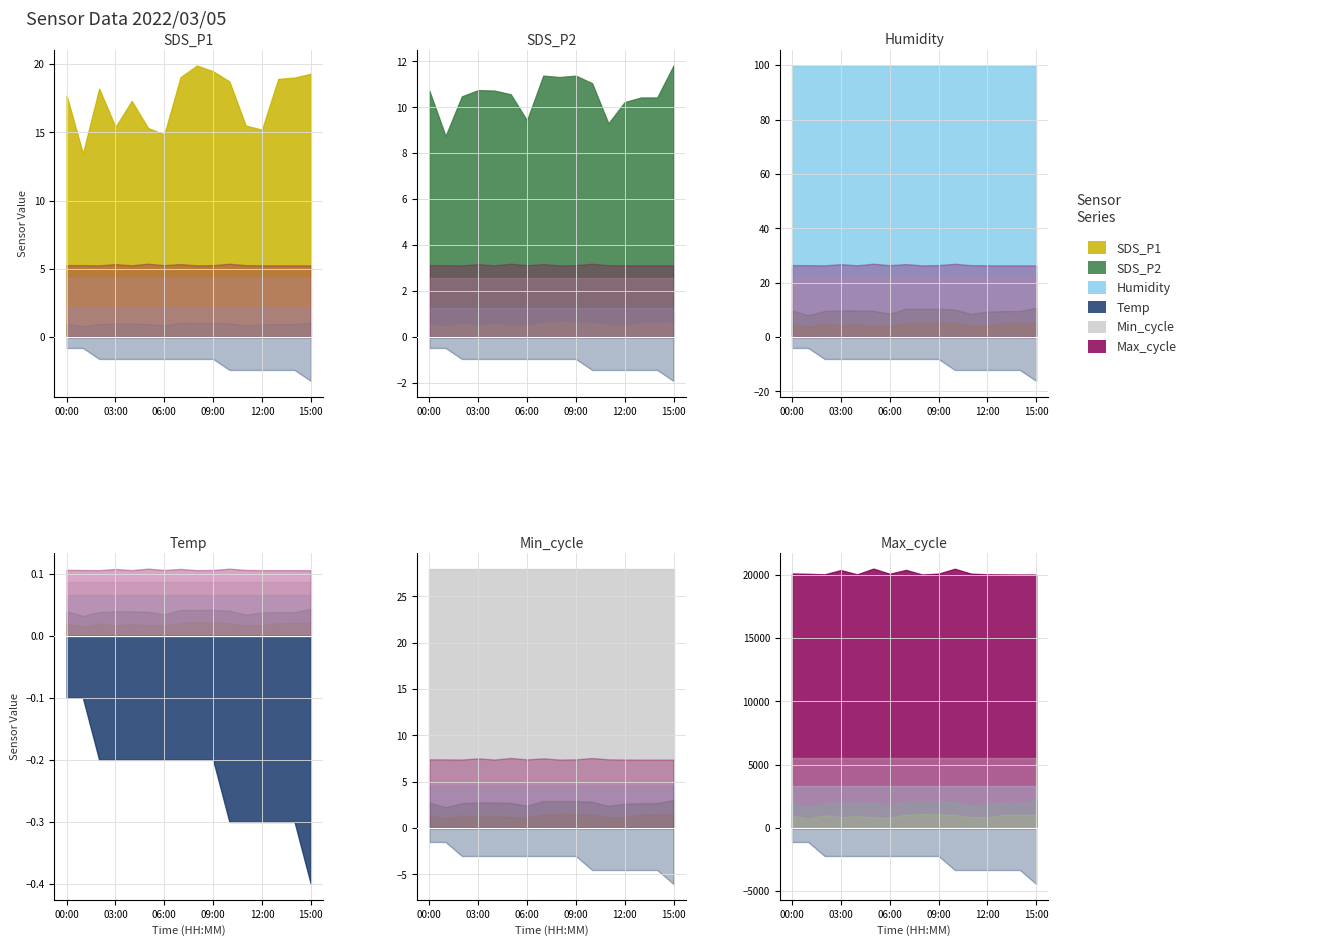

At which label does Temp reach its peak?

00:00